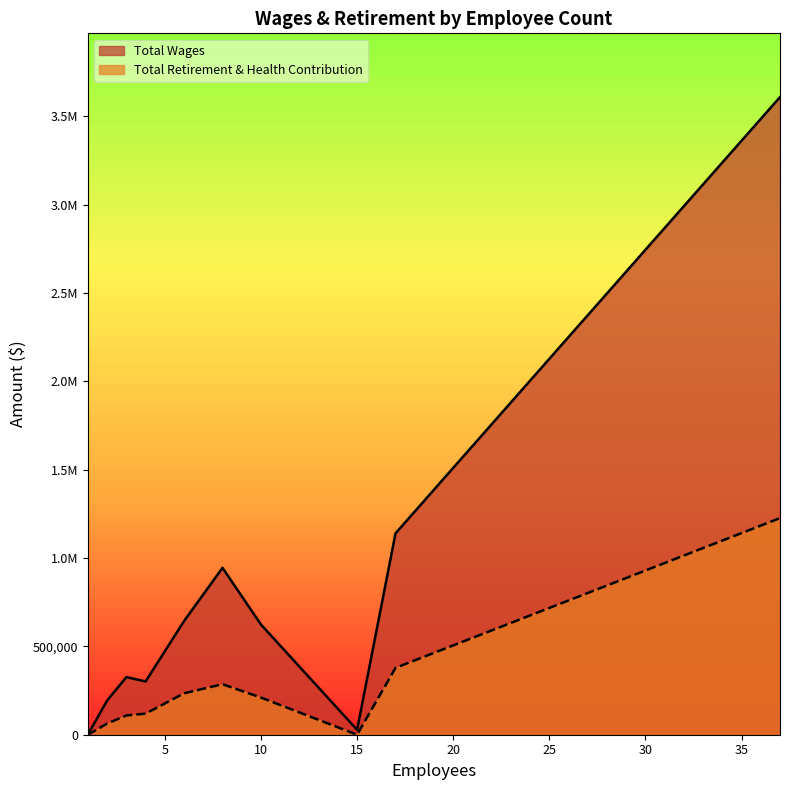

True or false: Total Wages and Total Retirement & Health Contribution intersect in this chart.

False